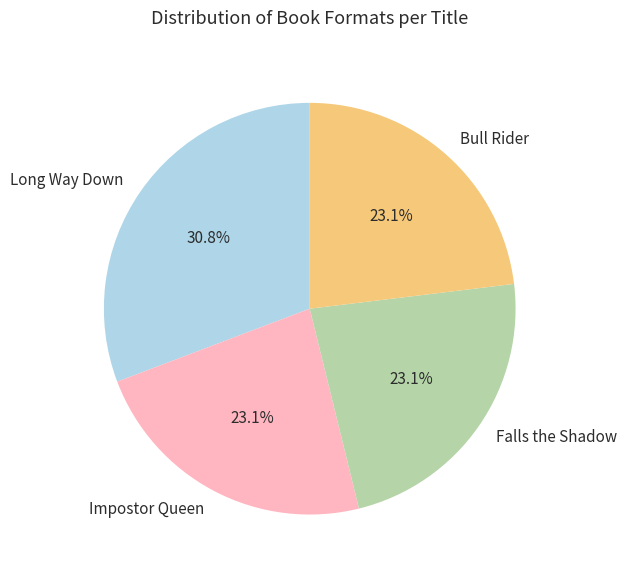

How many slices are in this pie chart?

4